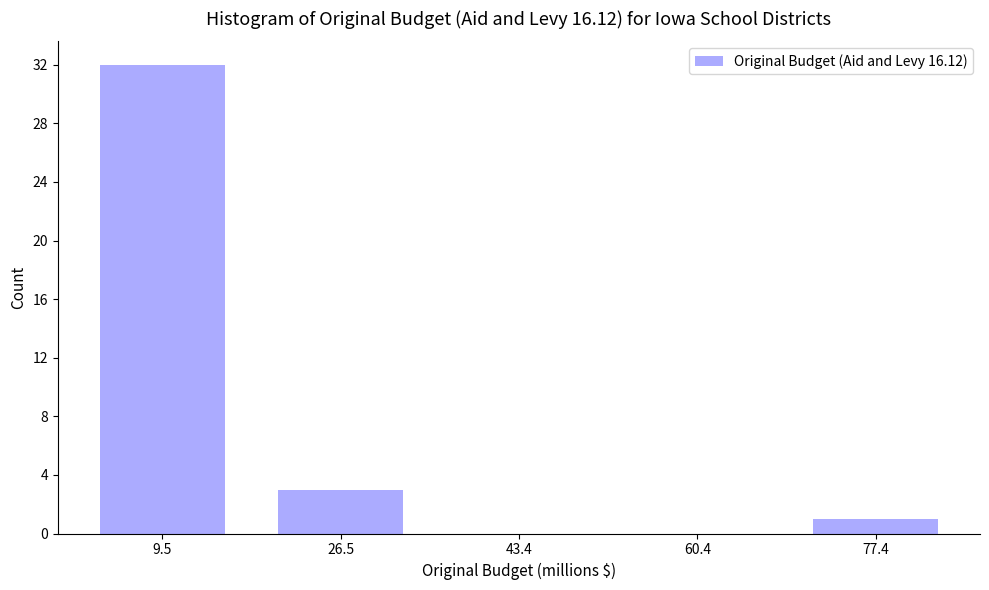

Over which range of the x-axis is the bar tallest?

2 to 18